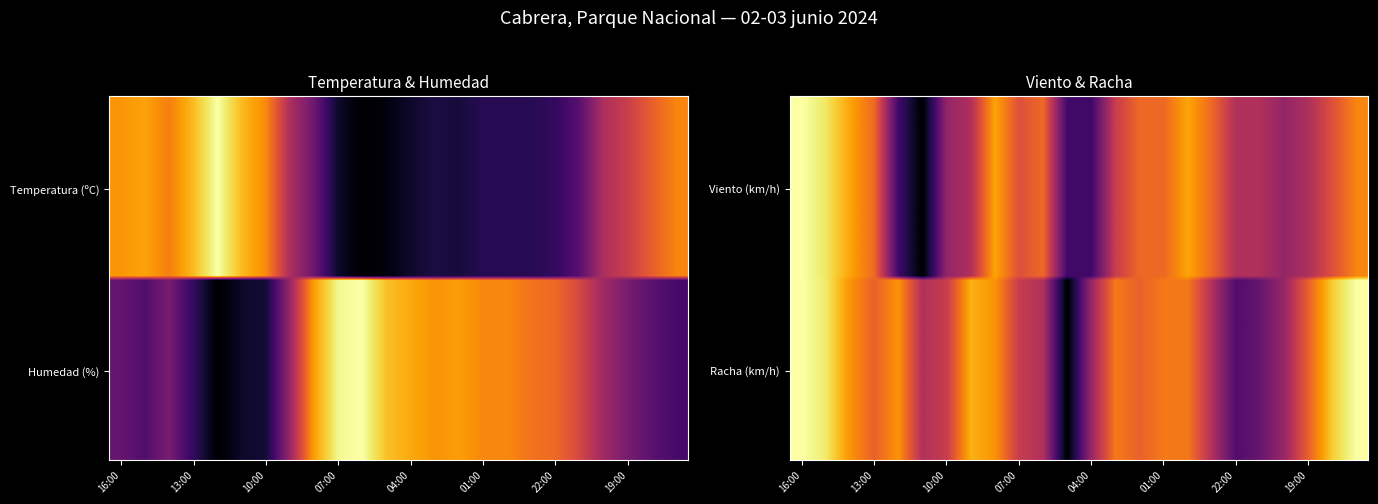

What is the sum of all Viento values?

13.4